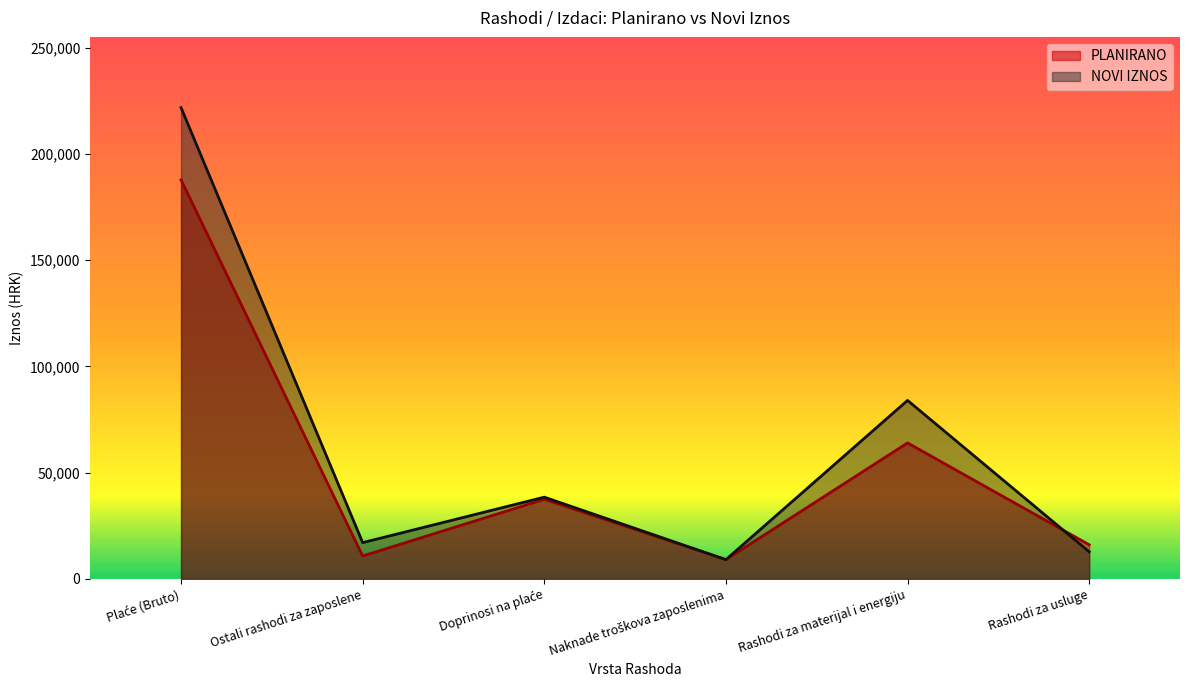

What is the difference between the NOVI IZNOS values at Rashodi za materijal i energiju and Naknade troškova zaposlenima?

74920